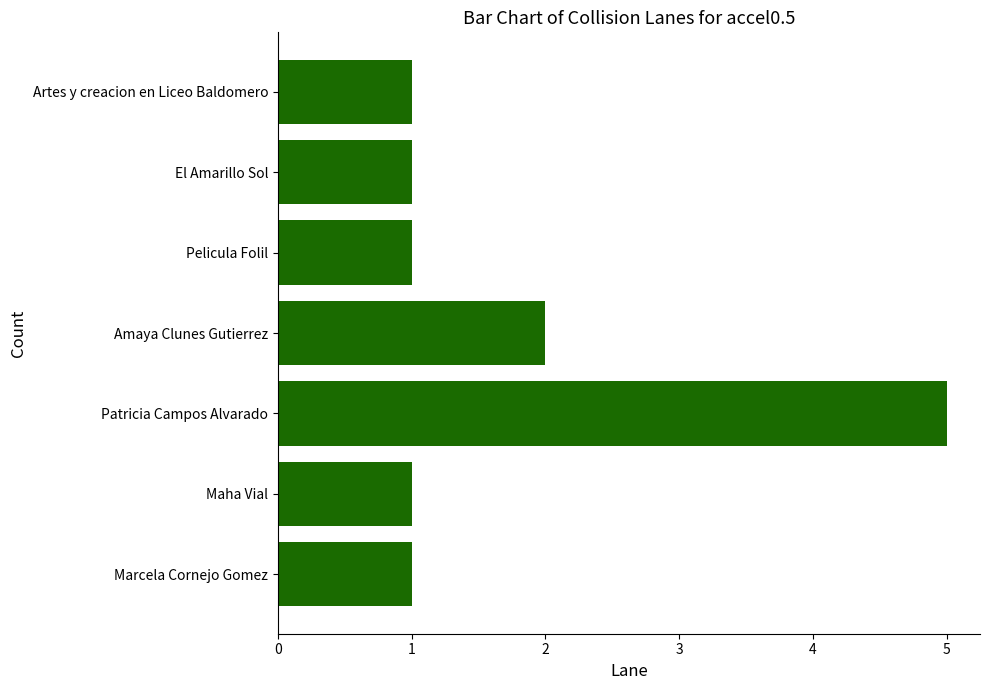

Where is the data nearest to the value 3?

Amaya Clunes Gutierrez